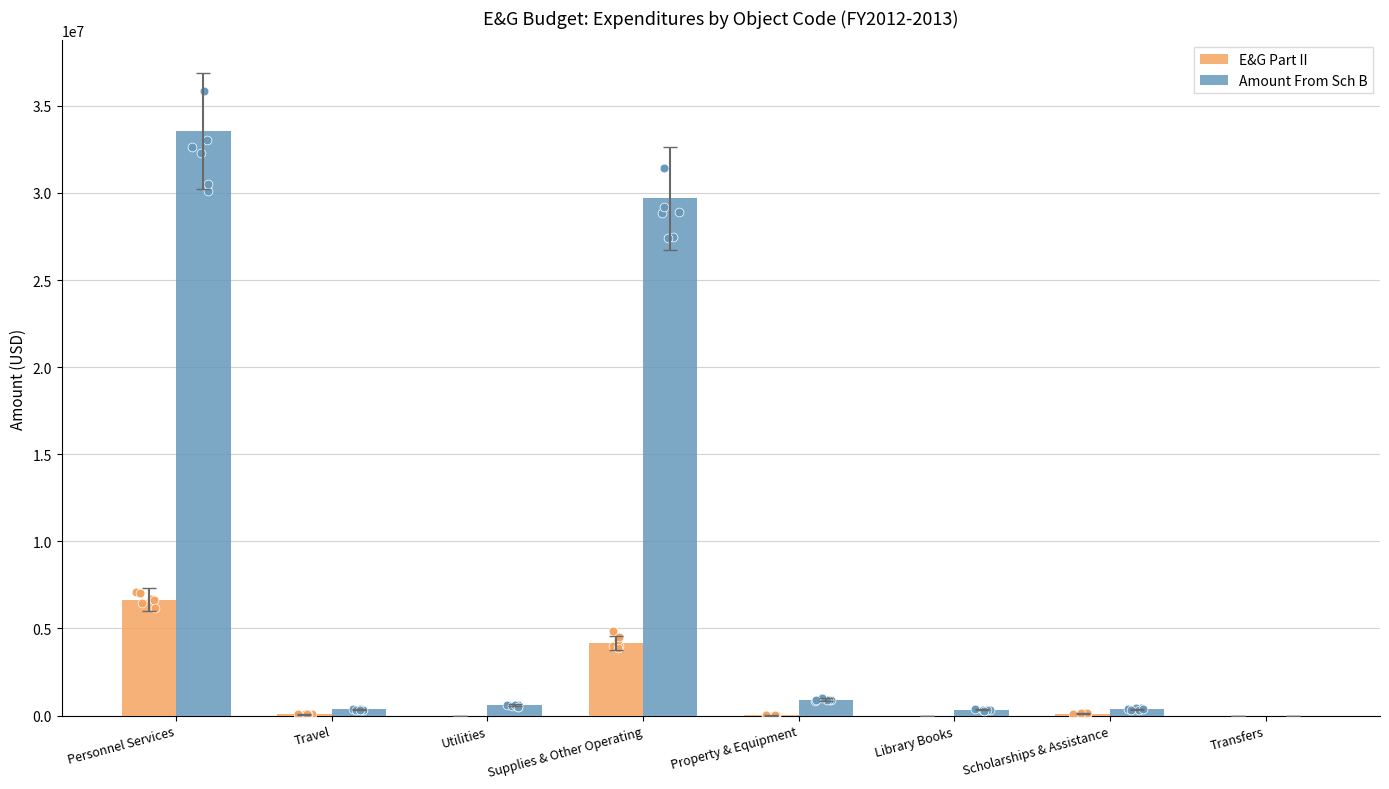

Which series has the widest spread of Y values?

Amount From Sch B